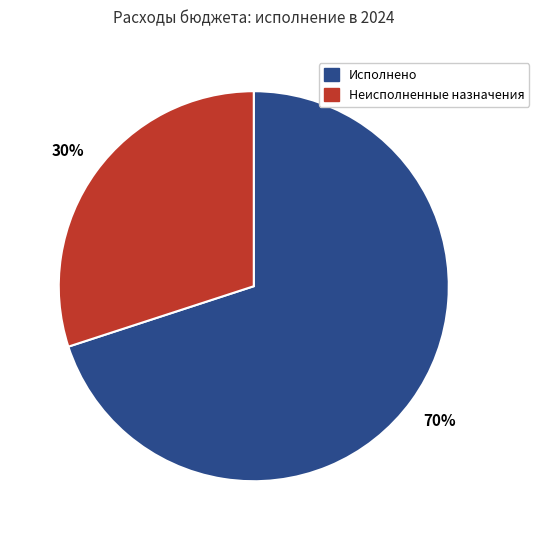

How many segments does this pie chart have?

2